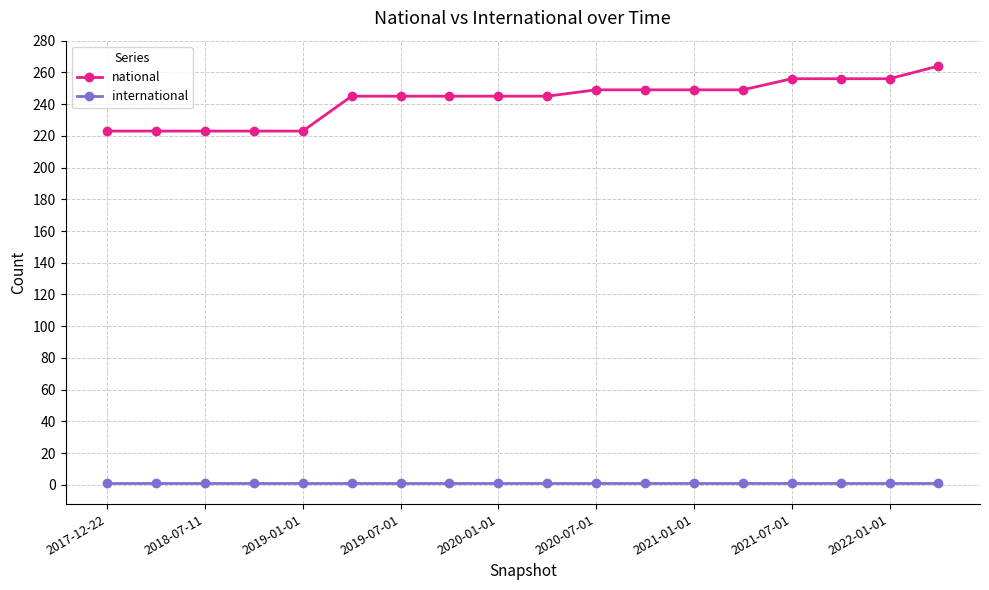

Rank the series by their maximum value, from highest to lowest.

national, international